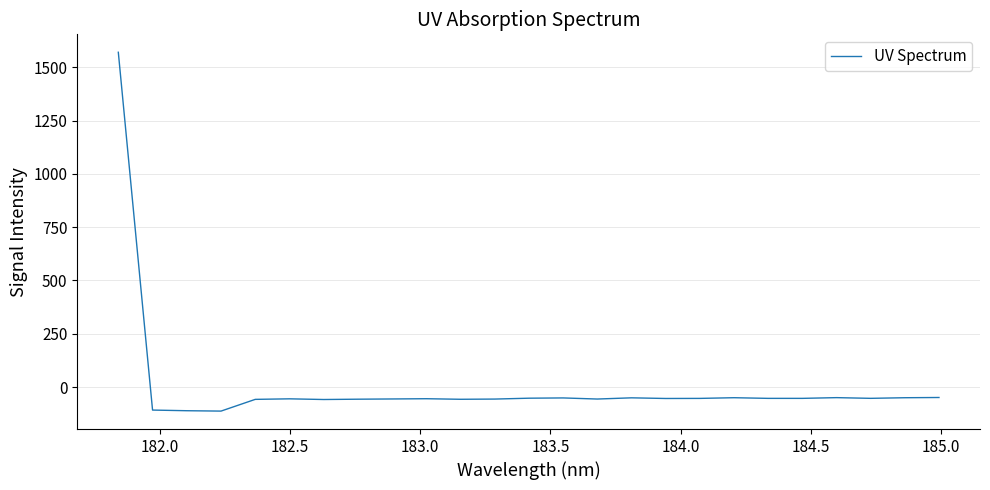

What is the difference between the maximum and minimum values?

1683.1